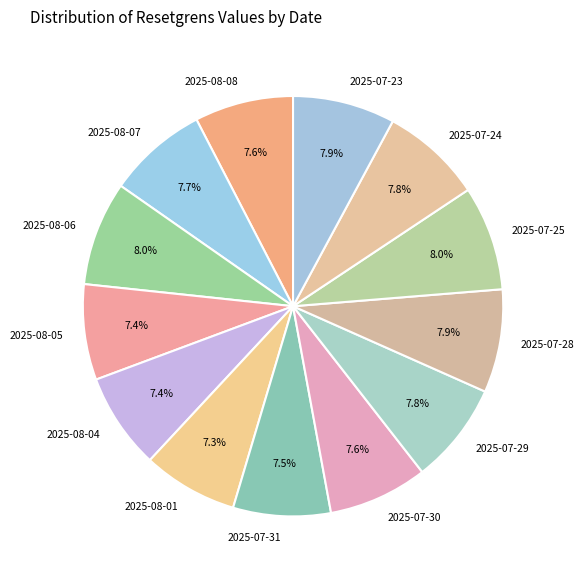

Count the number of slices in the pie.

13